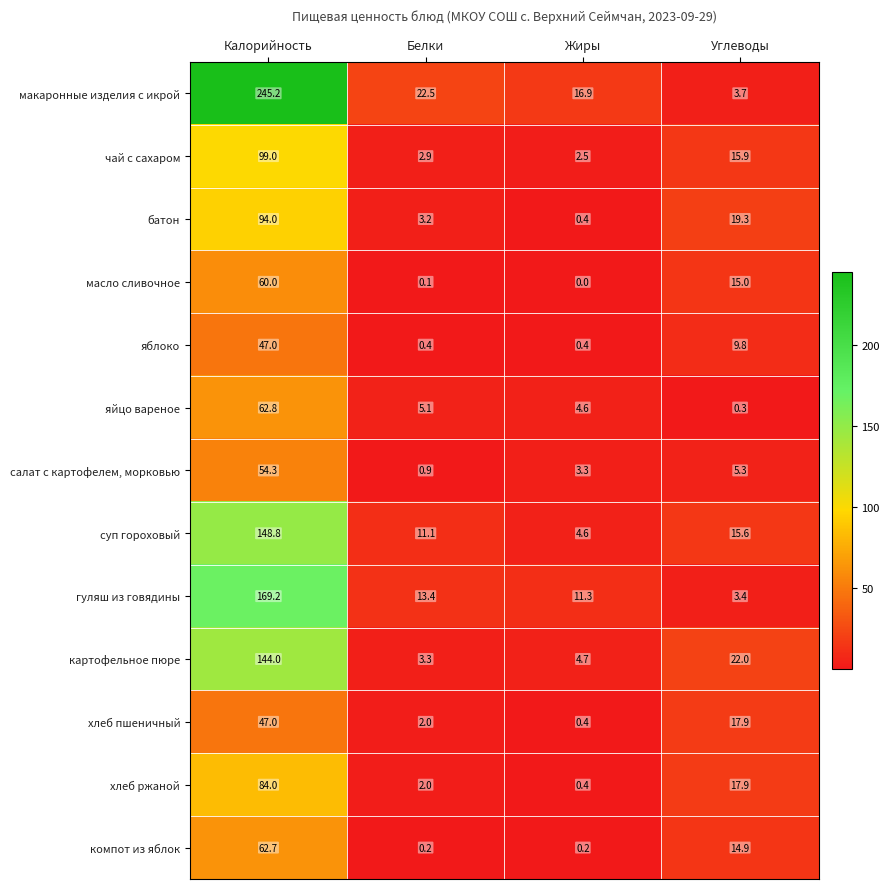

What is the difference between the чай с сахаром values at Углеводы and Белки?

13.0